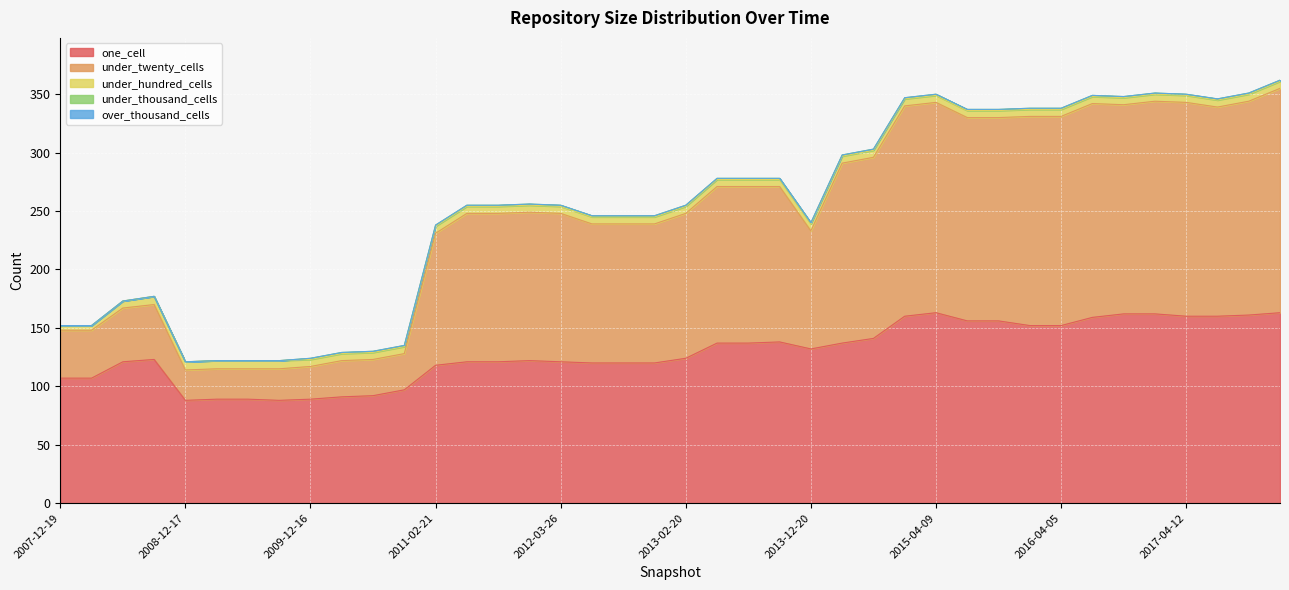

At which label is under_thousand_cells closest to 0?

2007-12-19